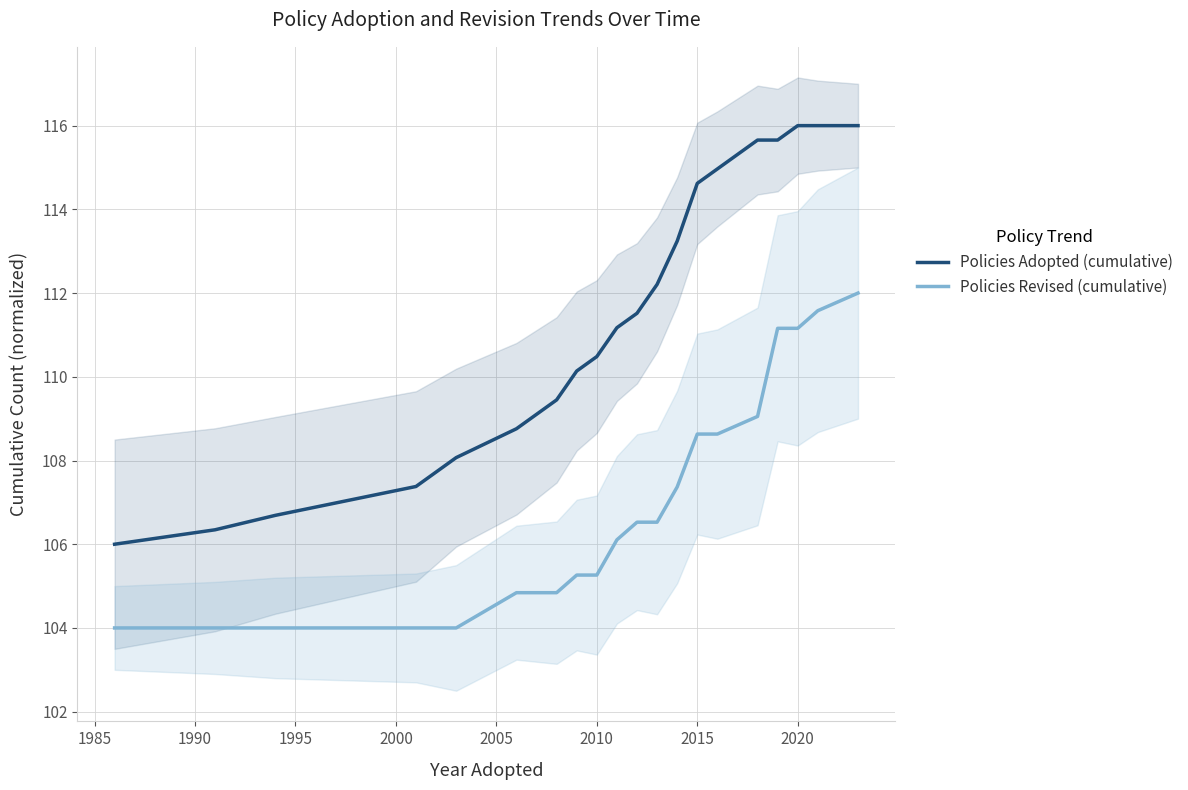

At how many categories does at least one series exceed 115?

5